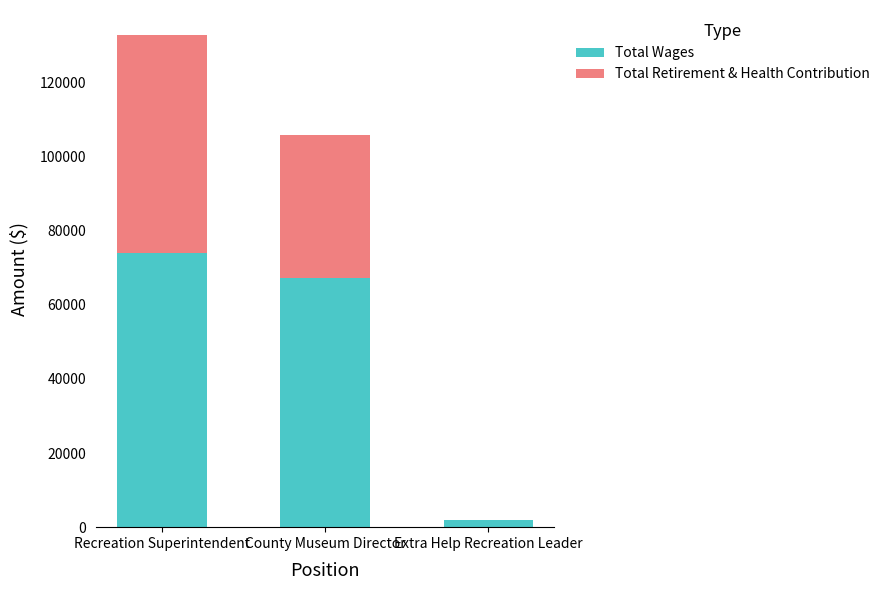

What is the approximate value of Total Wages at County Museum Director?

67257